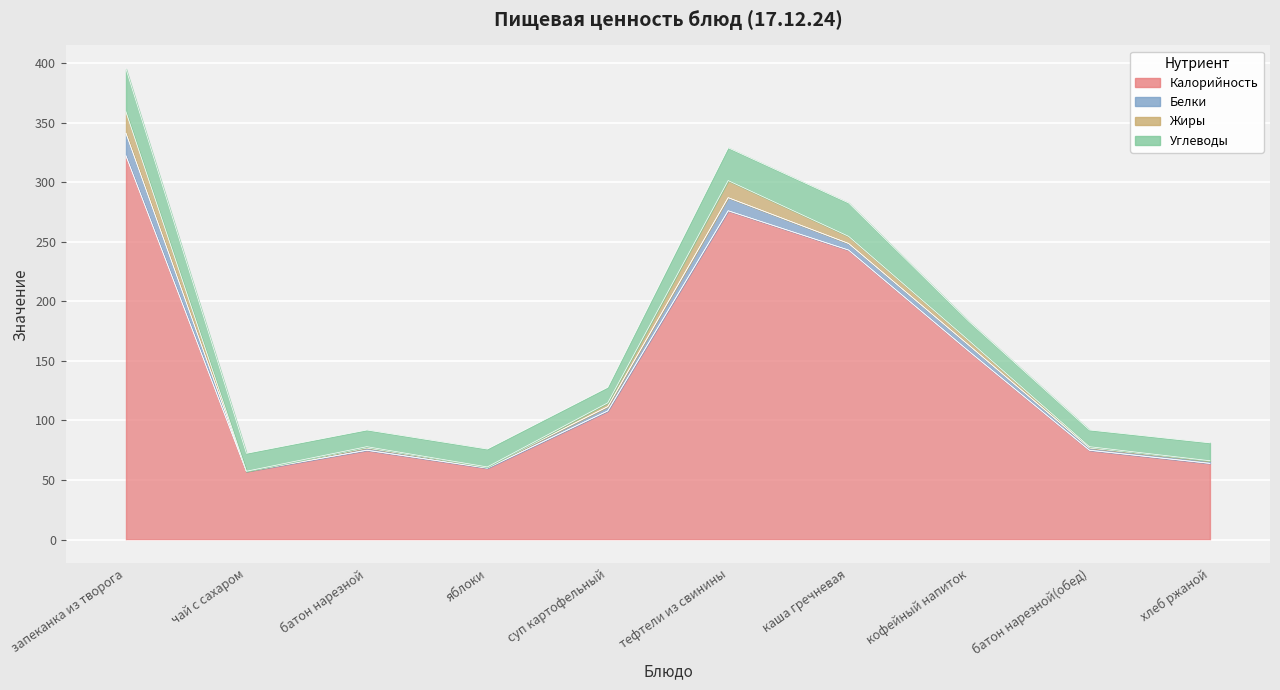

The Углеводы series shows 4.5 at кофейный напиток. True or false?

False